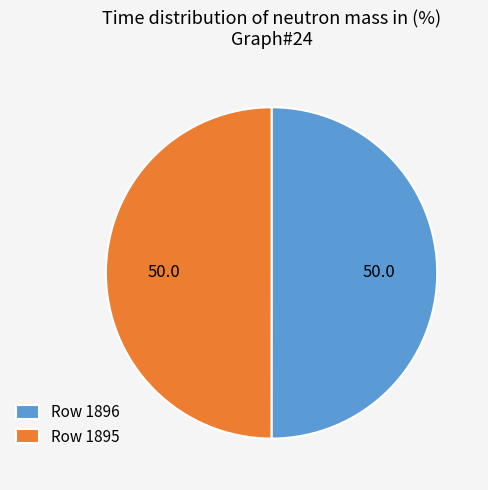

What is the ratio of the value at Row 1896 to the value at Row 1895?

1.0